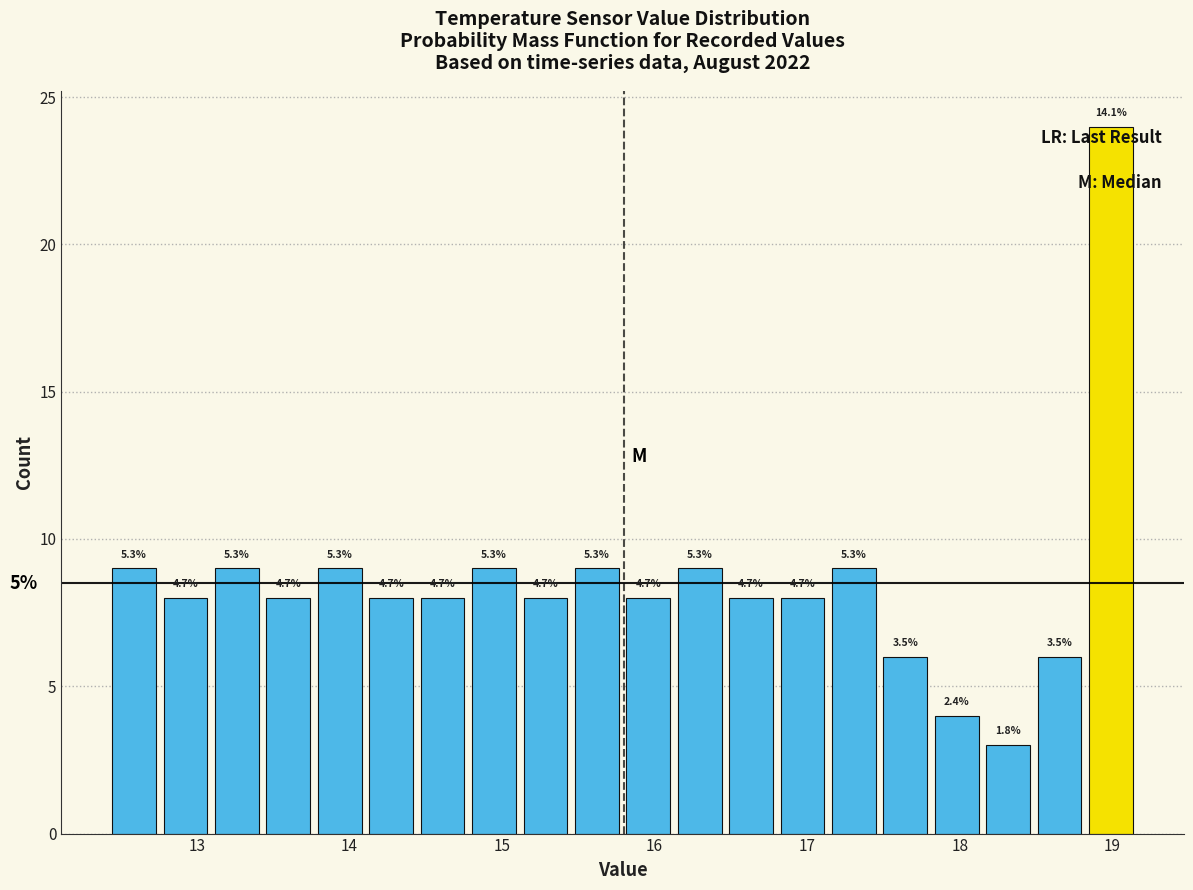

Read against the x-axis, roughly where is the centre of the tallest bar?

19.0